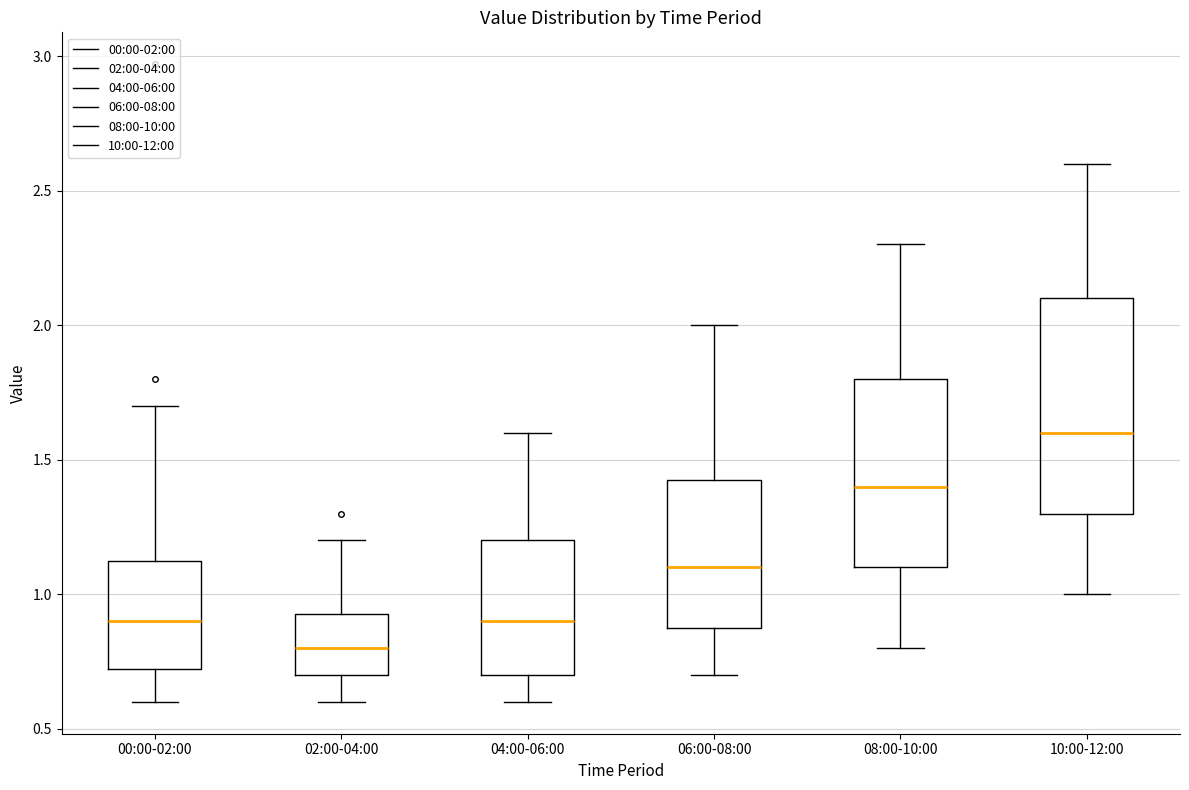

Which box's median line is the lowest?

02:00-04:00